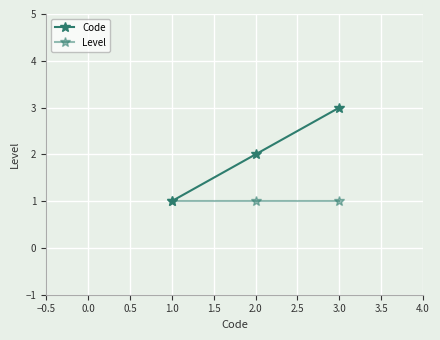

How many categories are shown in the chart?

3